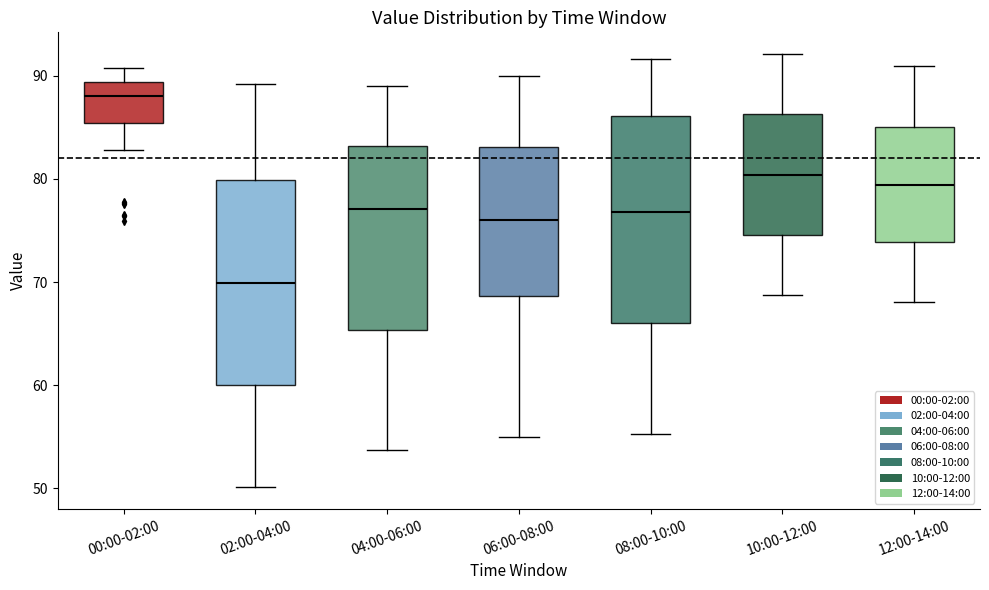

Reading left to right, transcribe this box plot: for each box, give where its median line is, the range the box spans, and where its two whiskers end, as read against the y-axis. The values are not printed on the chart, so give them approximately, as read against the axis.

00:00-02:00: median 88, box 85 to 89, whiskers 83 to 91
02:00-04:00: median 70, box 60 to 80, whiskers 50 to 89
04:00-06:00: median 77, box 65 to 83, whiskers 54 to 89
06:00-08:00: median 76, box 69 to 83, whiskers 55 to 90
08:00-10:00: median 77, box 66 to 86, whiskers 55 to 92
10:00-12:00: median 80, box 75 to 86, whiskers 69 to 92
12:00-14:00: median 79, box 74 to 85, whiskers 68 to 91